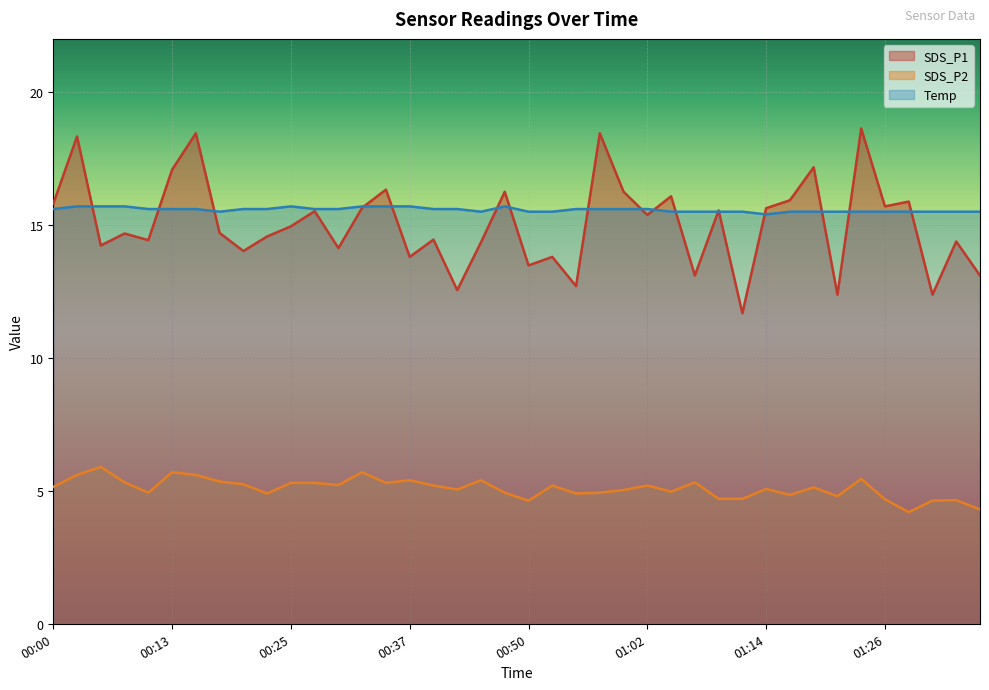

How many data points does each series have?

40